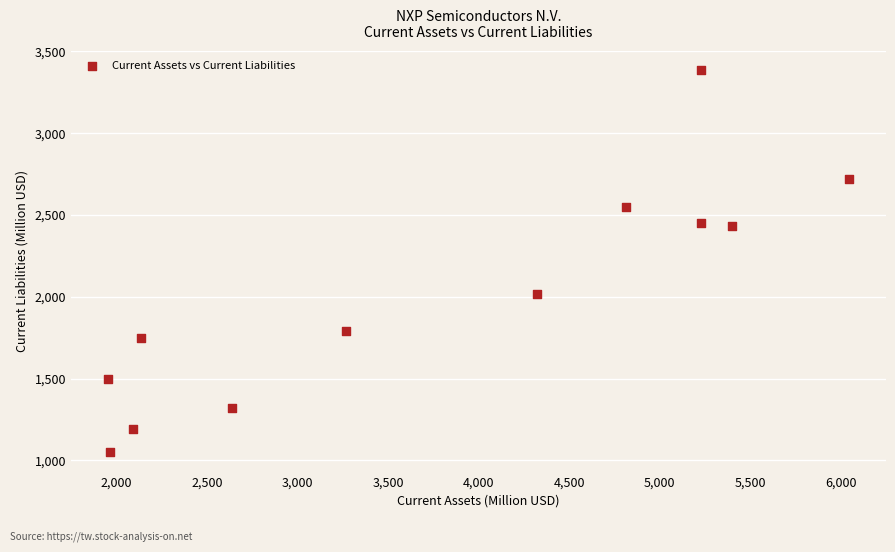

What is the range of X values (max minus min)?

4090